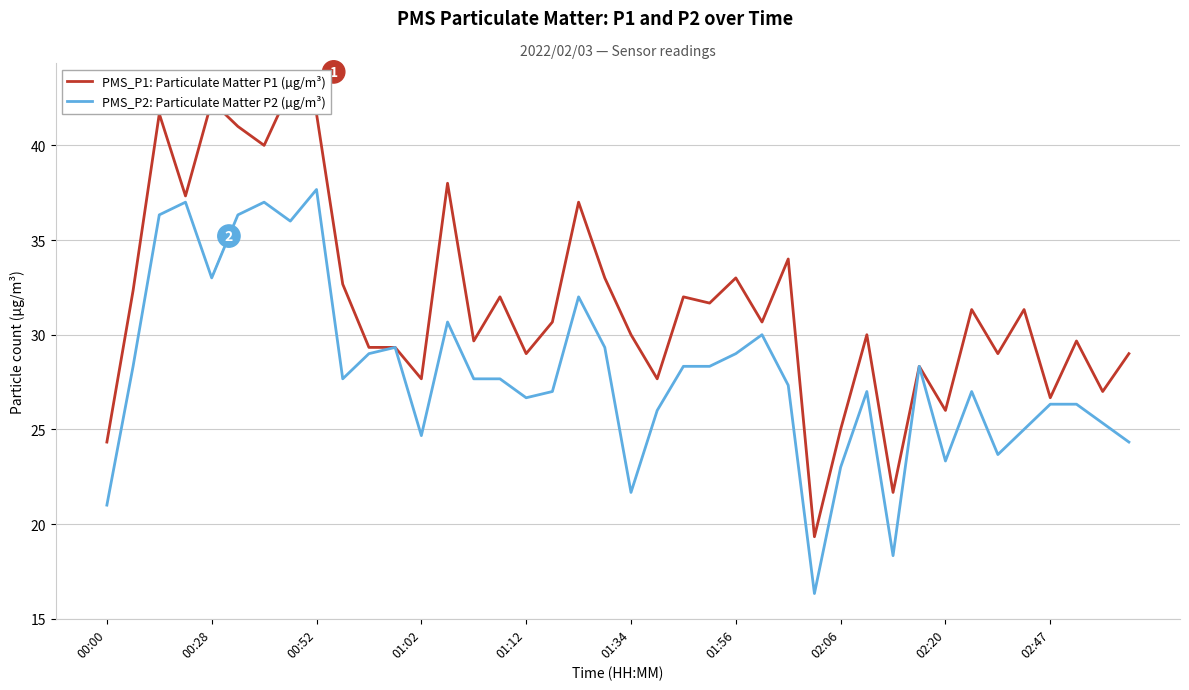

True or false: PMS_P2: Particulate Matter P2 (µg/m³) and PMS_P1: Particulate Matter P1 (µg/m³) cross at least once.

False